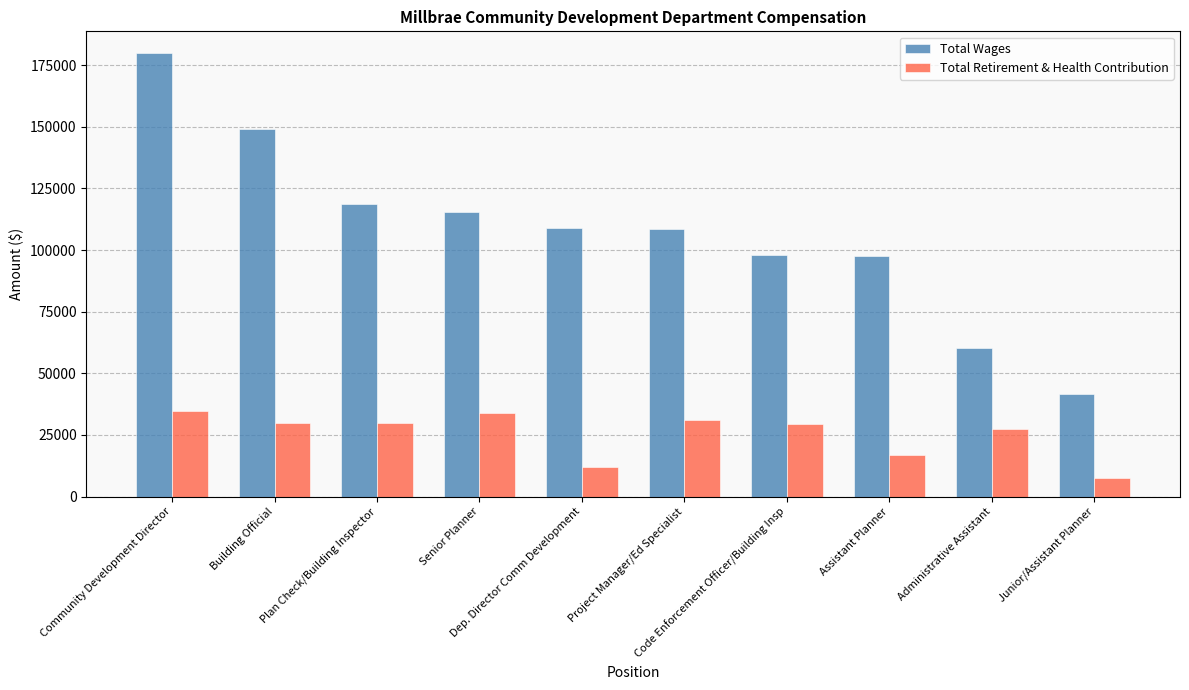

Is the value of Total Retirement & Health Contribution at Assistant Planner greater than the value of Total Wages at Plan Check/Building Inspector?

No